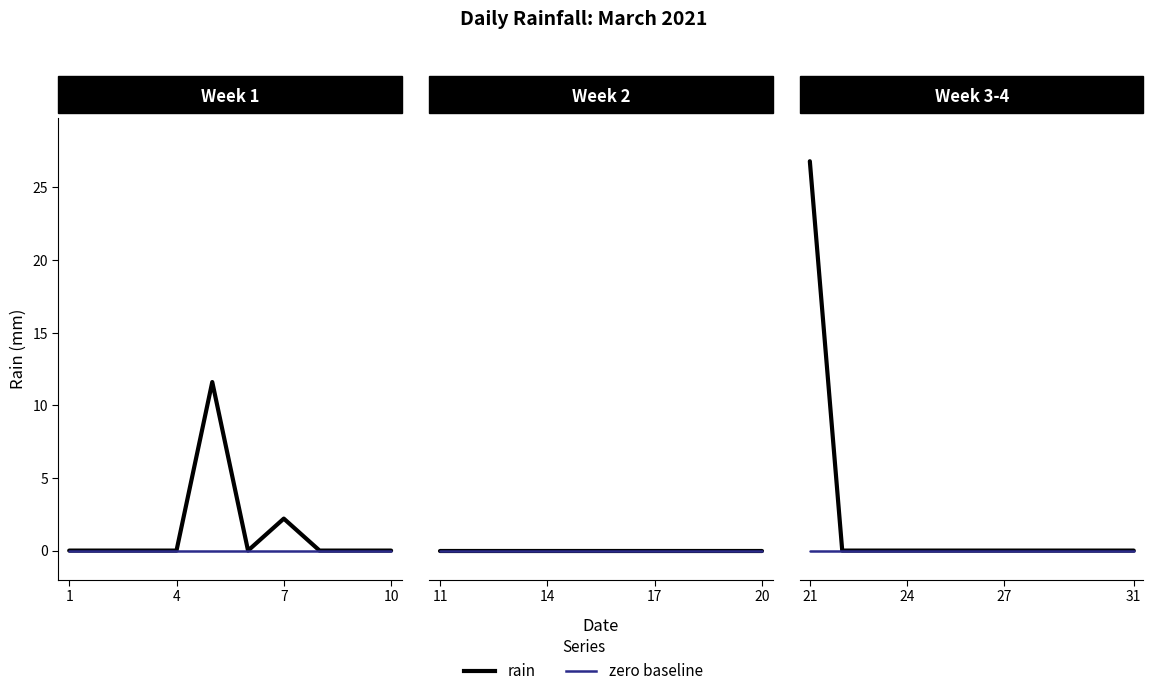

How many lines are shown in the chart?

2